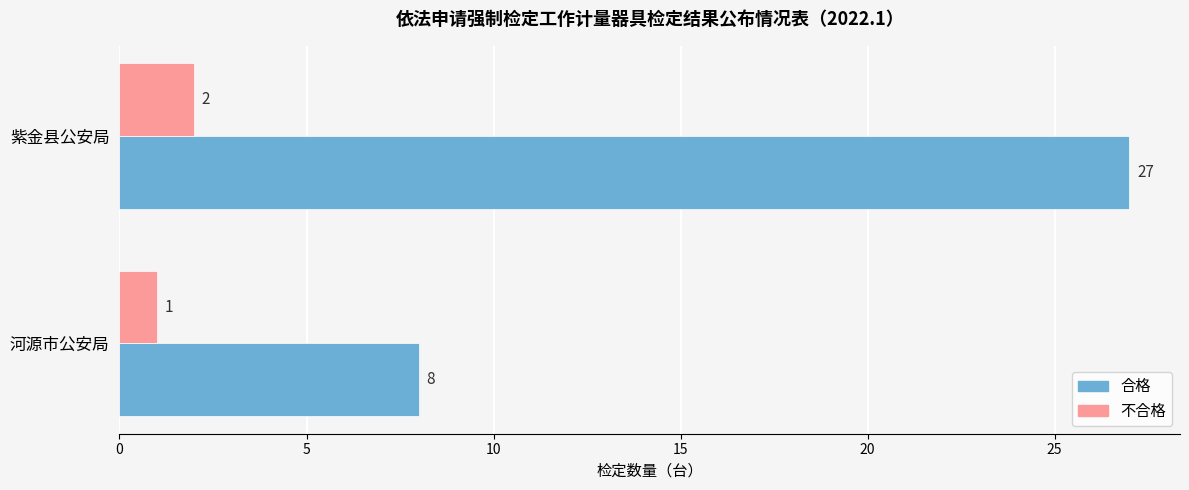

What is the difference between the maximum and minimum values in the 合格 series?

19